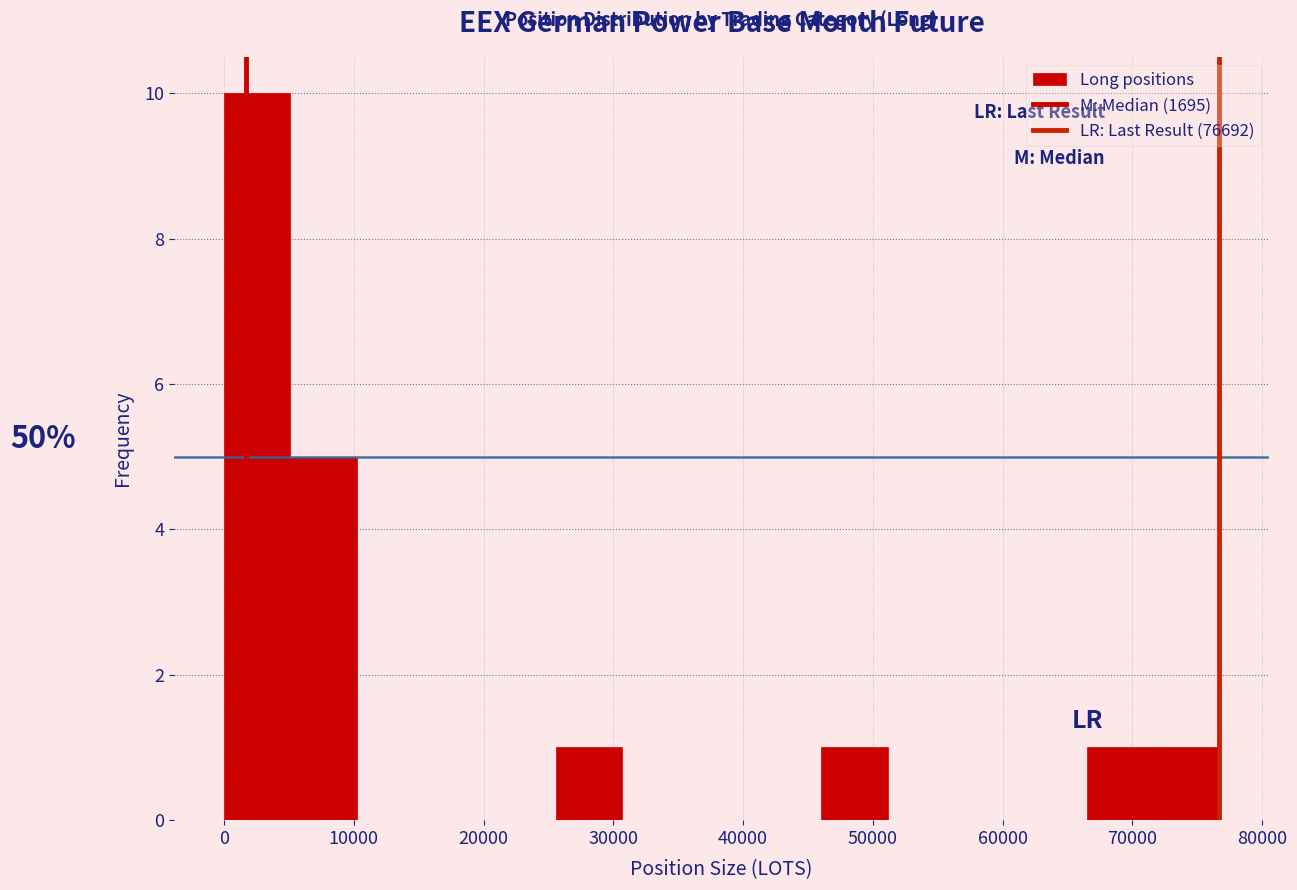

Which range on the x-axis has the tallest bar?

0 to 5000